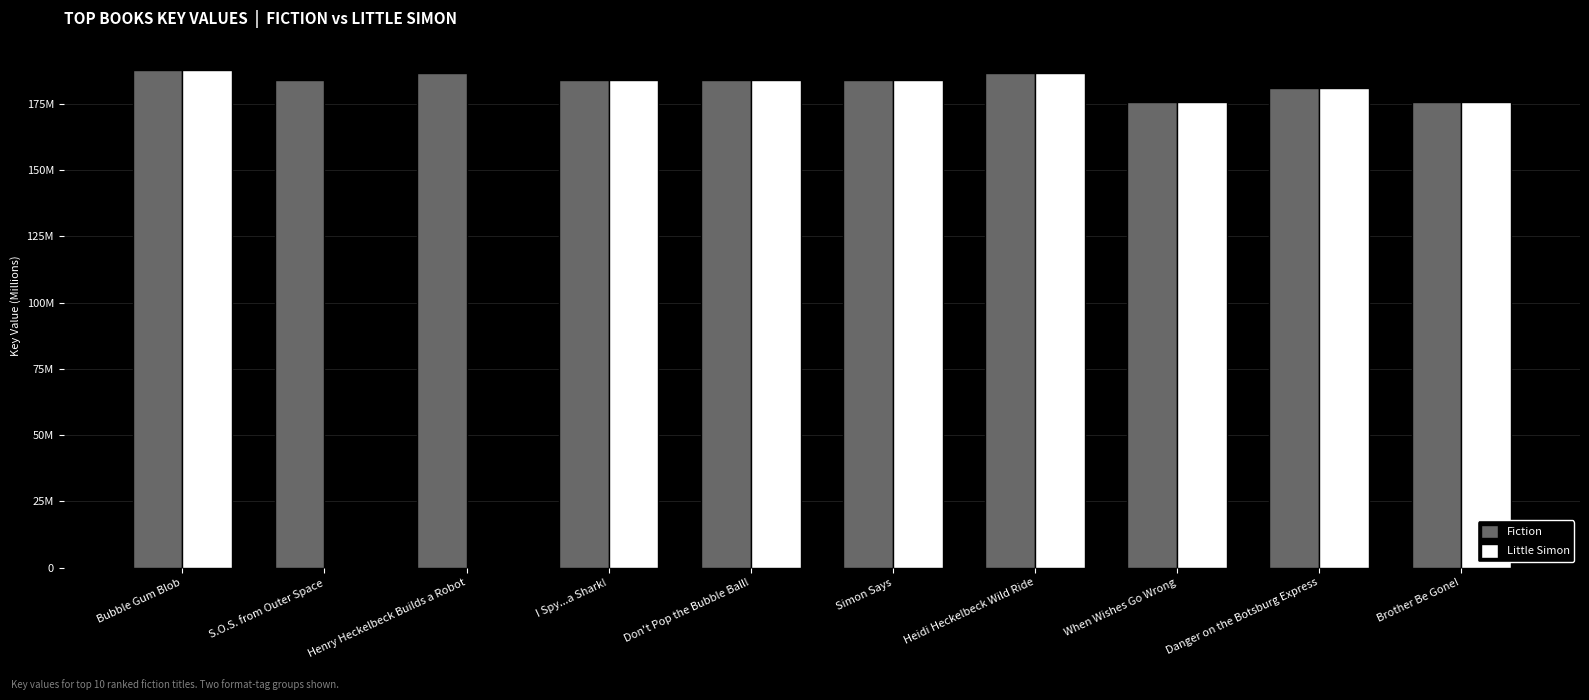

List the series in order of their peak value, highest first.

Fiction, Little Simon